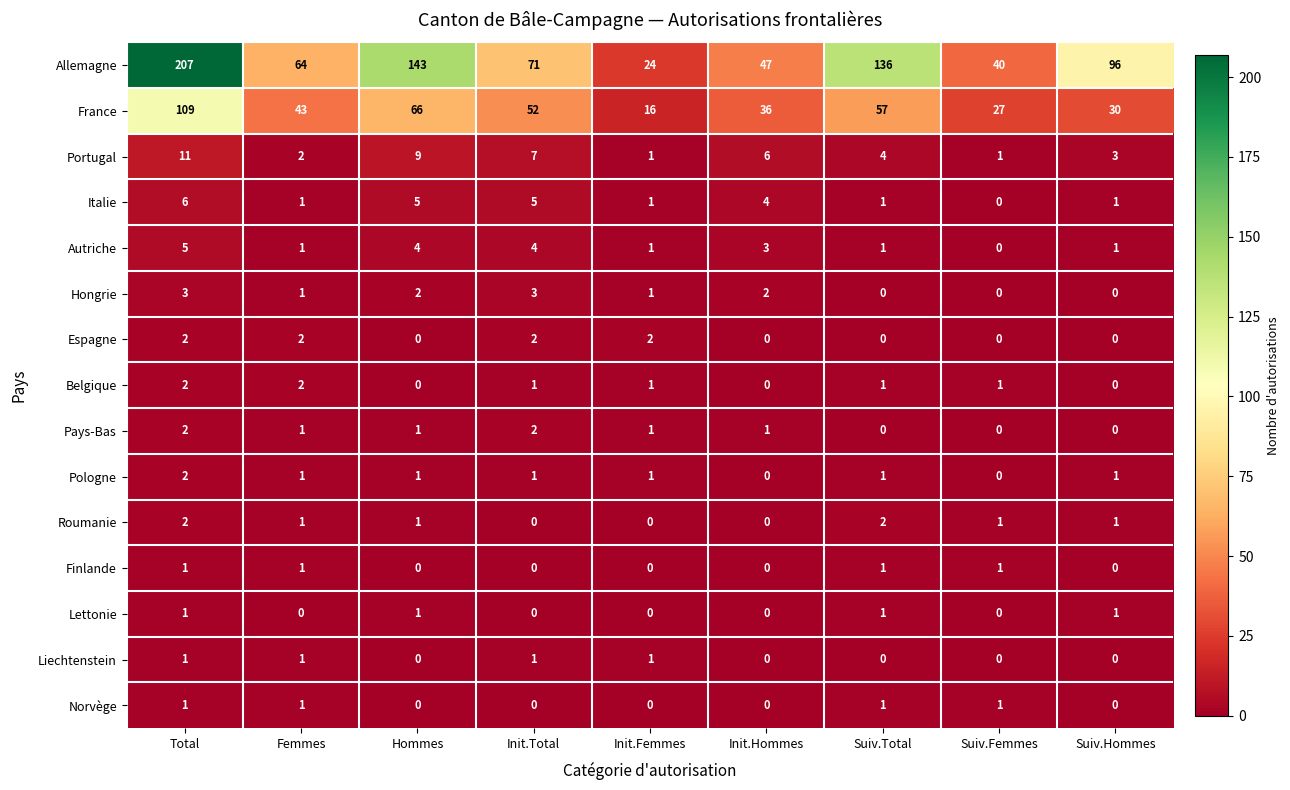

Which series has the largest total across all categories?

Allemagne